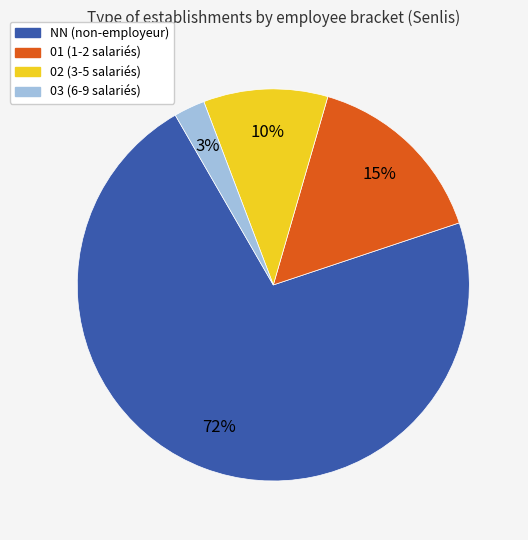

Which category has the biggest portion of the pie?

NN